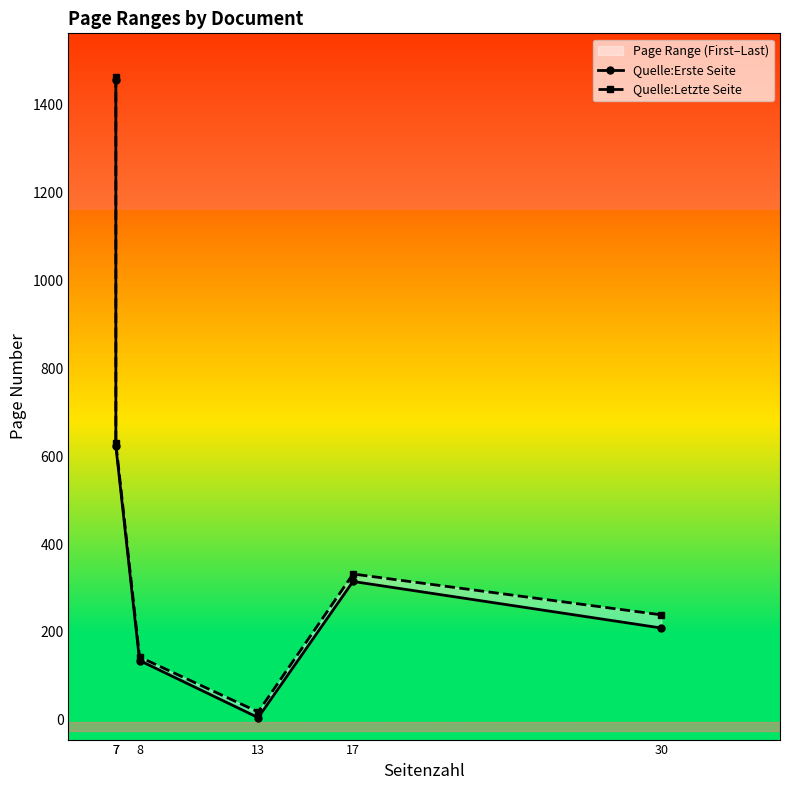

True or false: Quelle:Erste Seite and Quelle:Letzte Seite intersect in this chart.

False